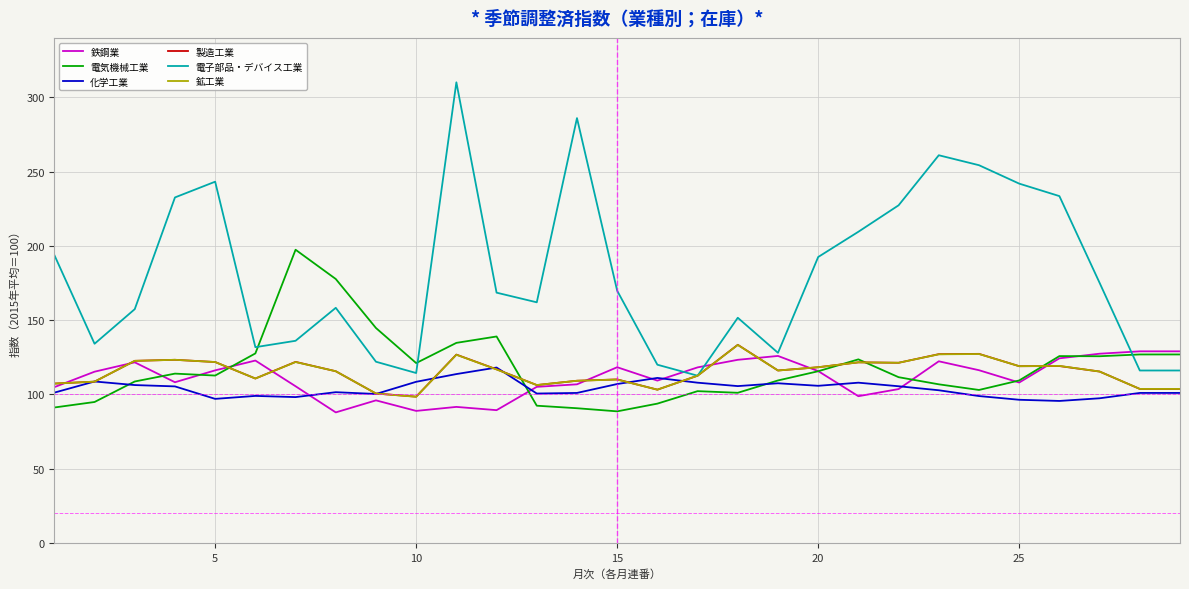

What is the smallest value displayed?

87.9